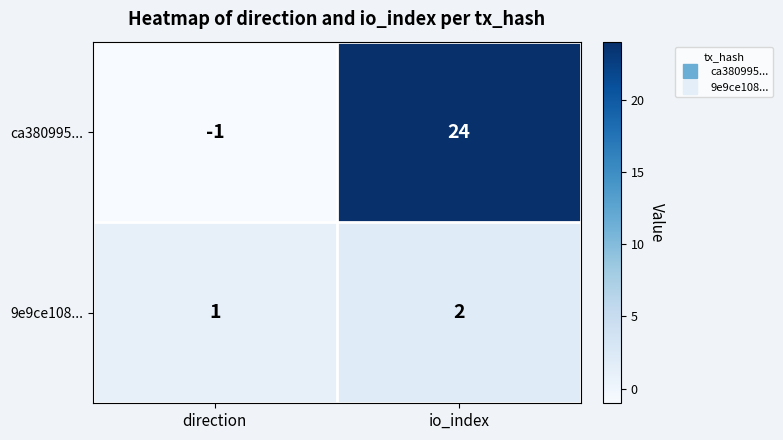

Which category has the highest value across all series?

io_index